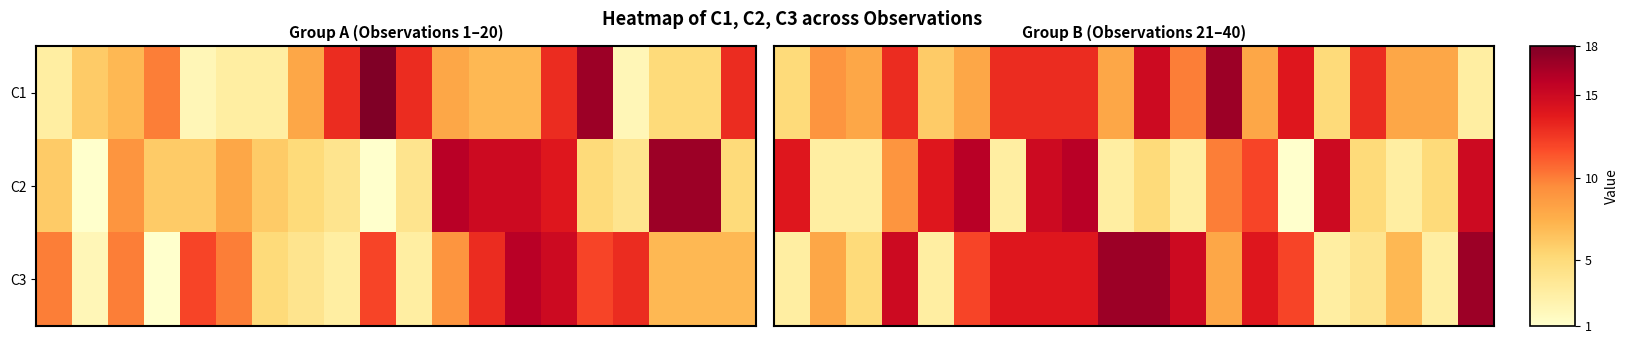

How many data points in C1 are above 9?

9